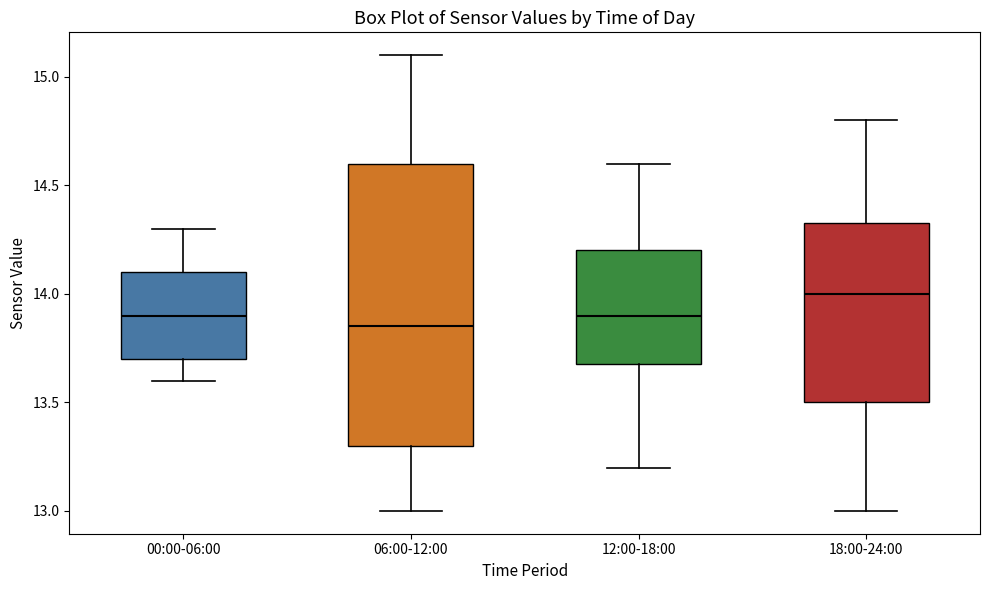

Where does the lower whisker of the box for 06:00-12:00 end on the y-axis? The values are not printed on the chart, so give them approximately, as read against the axis.

13.00